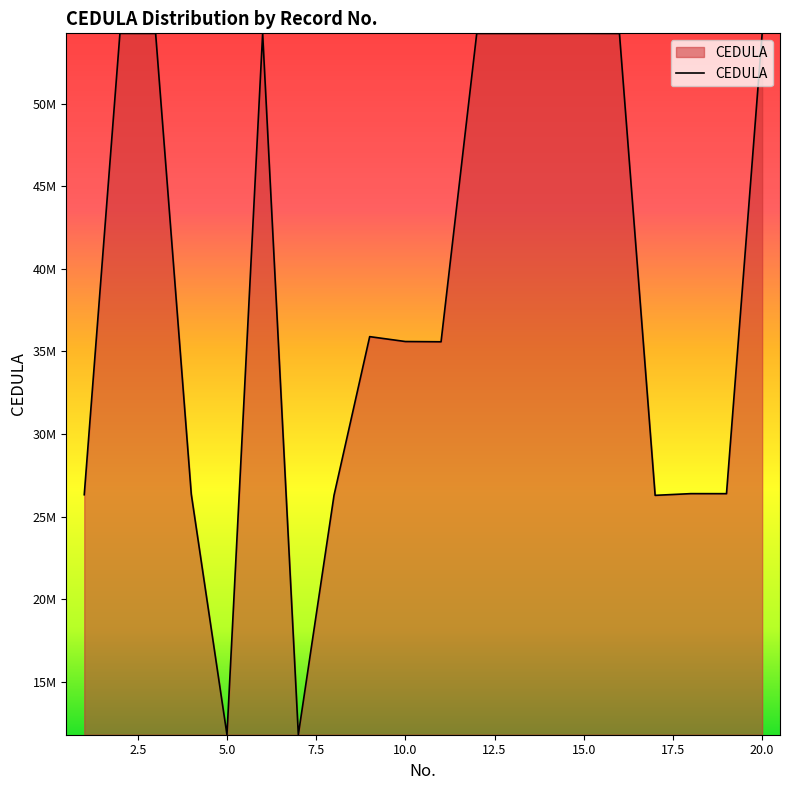

Is this an area chart (filled region under the line)?

Yes